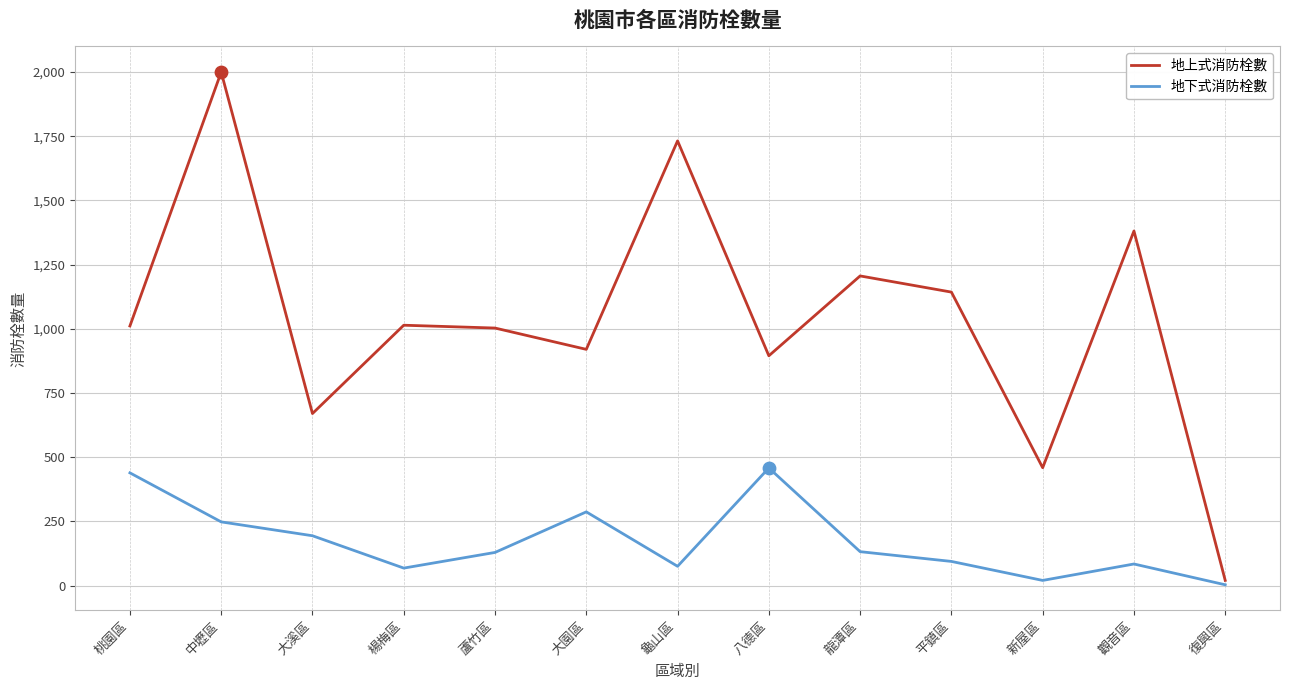

What are all the series names shown in the legend?

地上式消防栓數, 地下式消防栓數